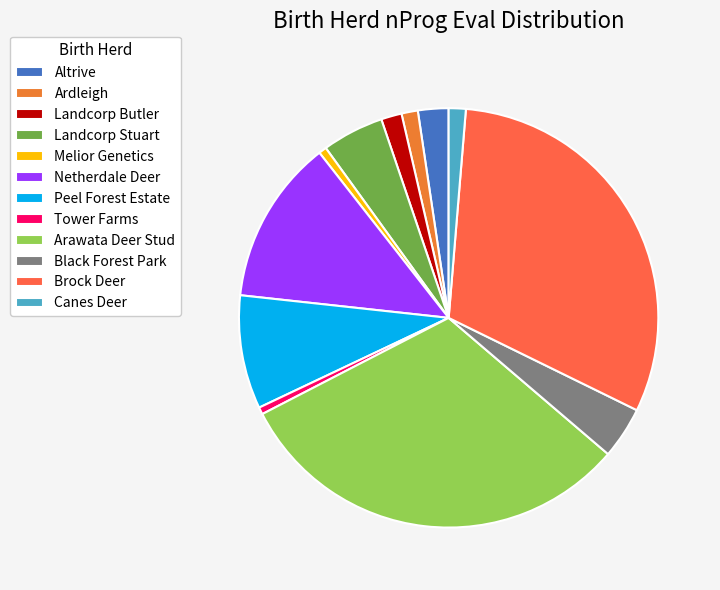

What is the smallest slice in the pie chart?

Tower Farms